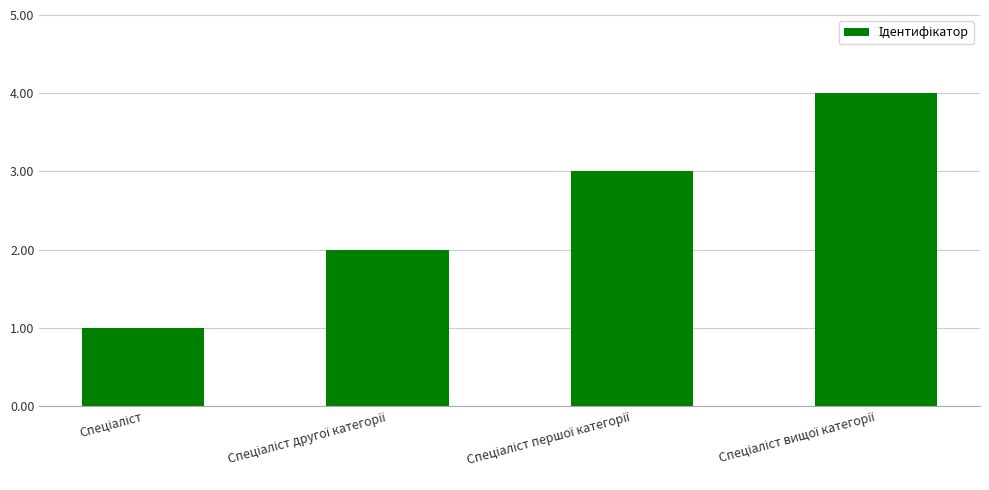

What is the maximum value shown in the chart?

4